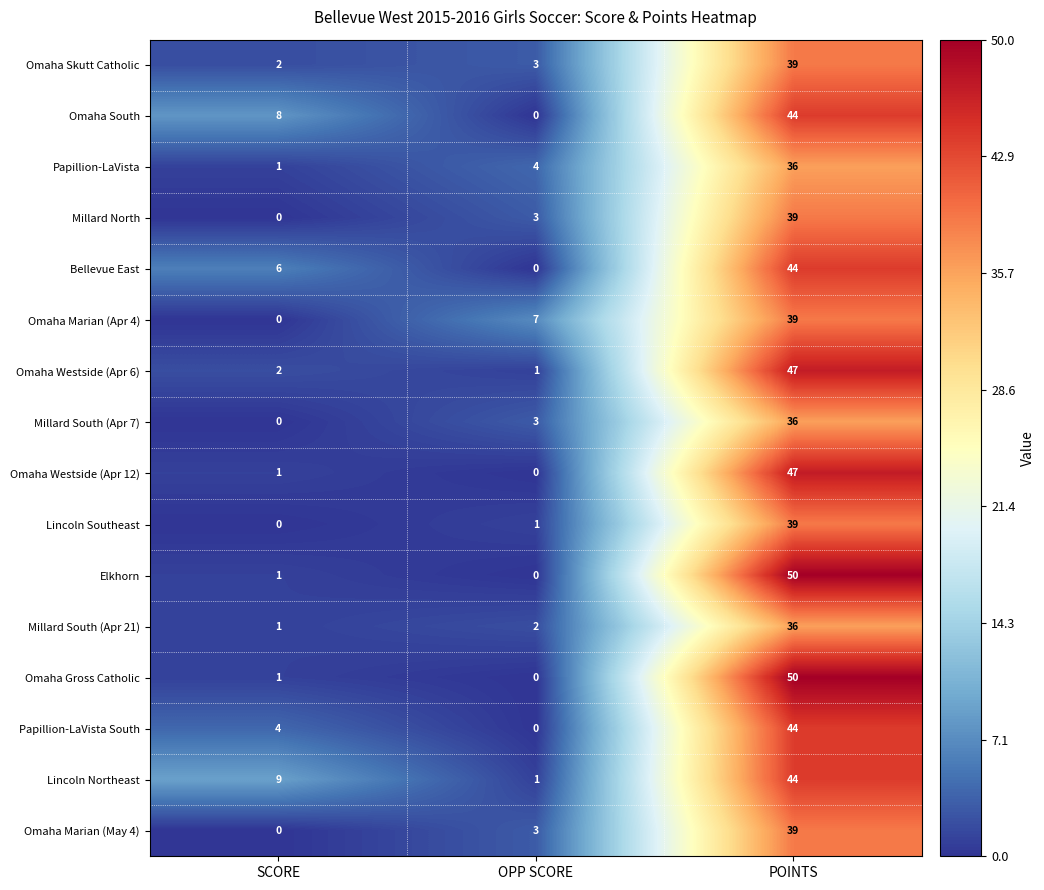

List the labels in order of Omaha Marian (May 4) value, largest first.

POINTS, OPP SCORE, SCORE